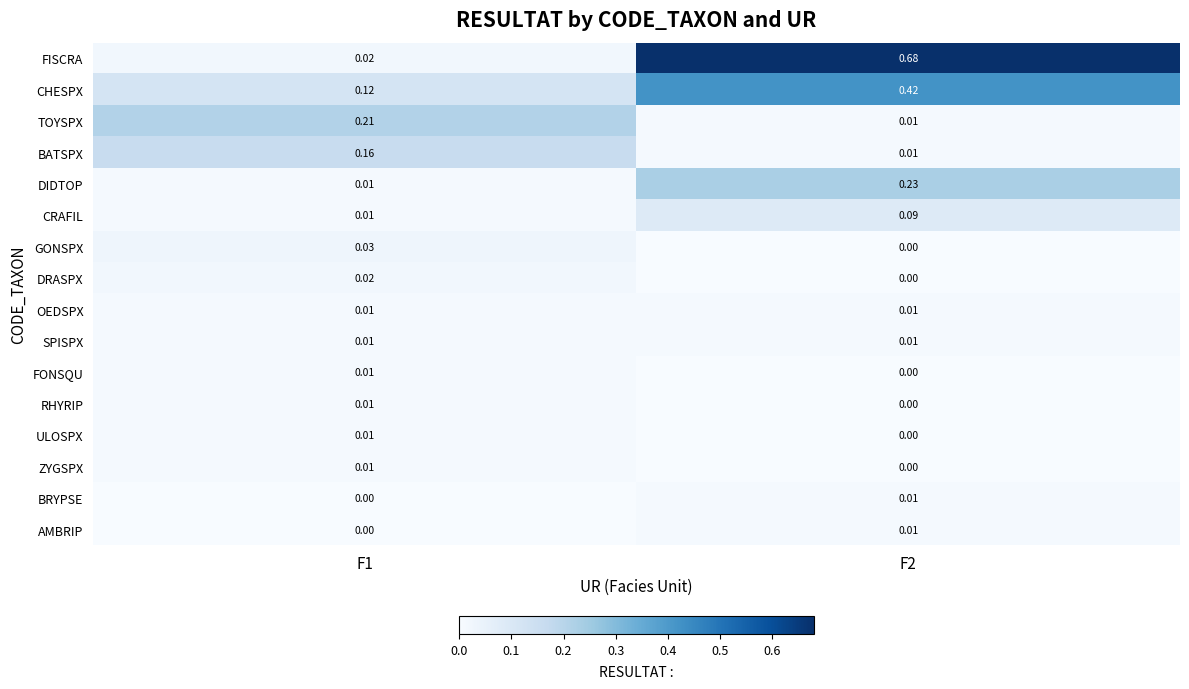

Is the value of GONSPX at F2 greater than the value of CRAFIL at F1?

No